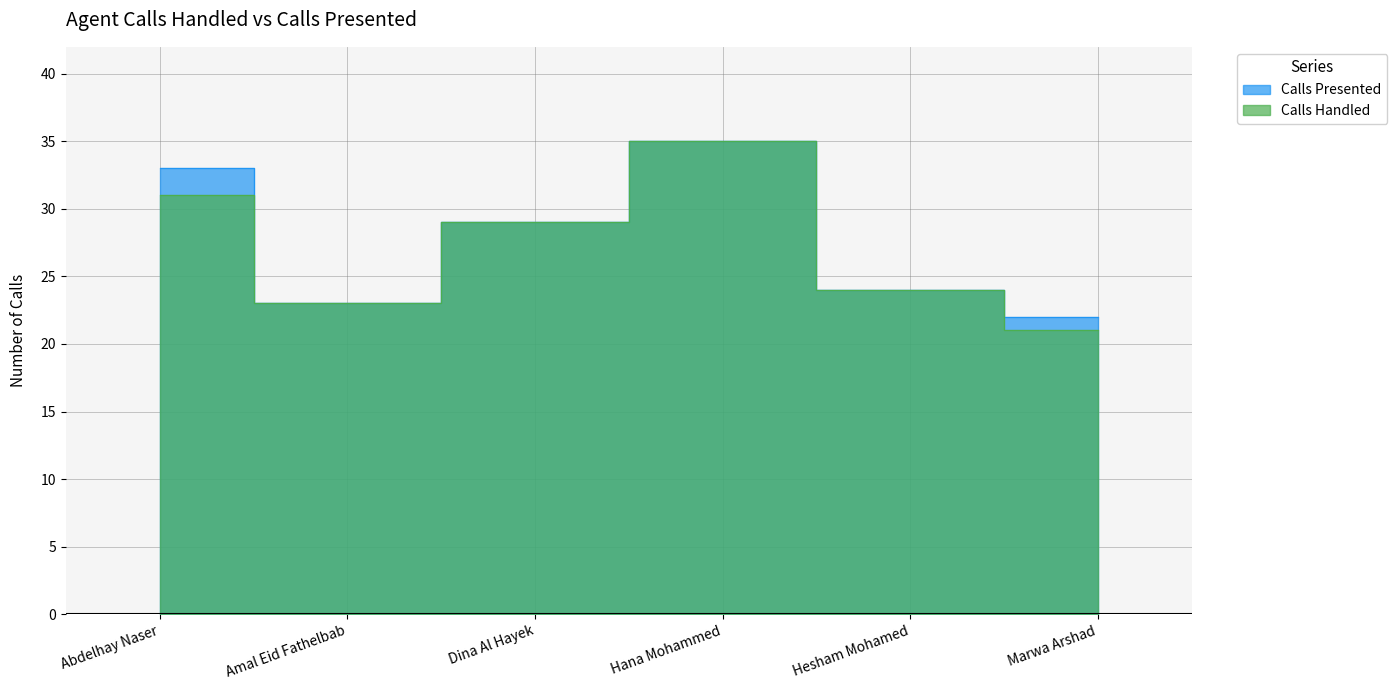

Reading left to right, extract all data points from this chart.

Calls Handled: 31	23	29	35	24	21
Calls Presented: 33	23	29	35	24	22